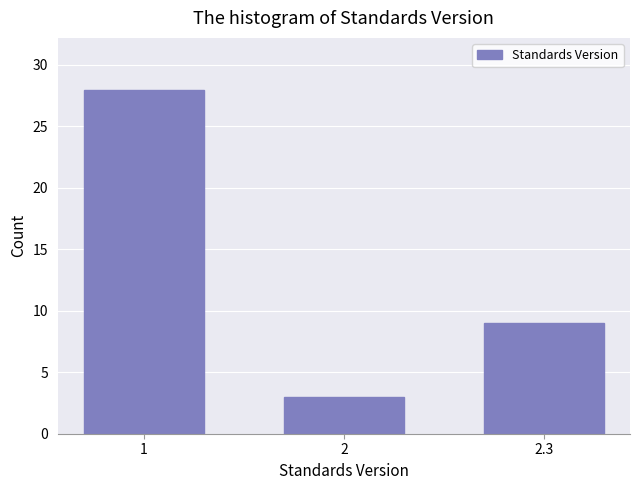

Reading left to right, what are all the values shown in this chart?

1=28	2=3	2.3=9